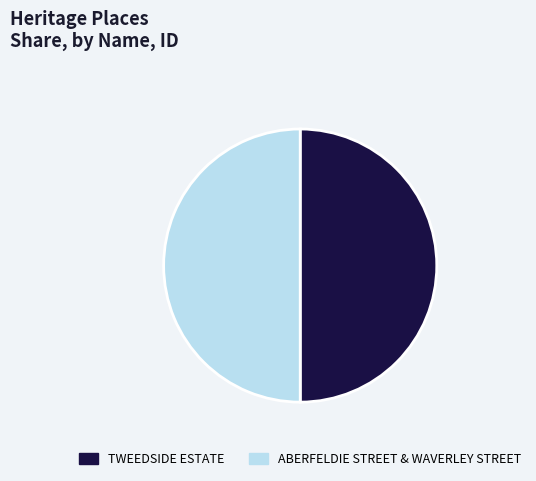

True or false: TWEEDSIDE ESTATE accounts for 56% of the total.

False